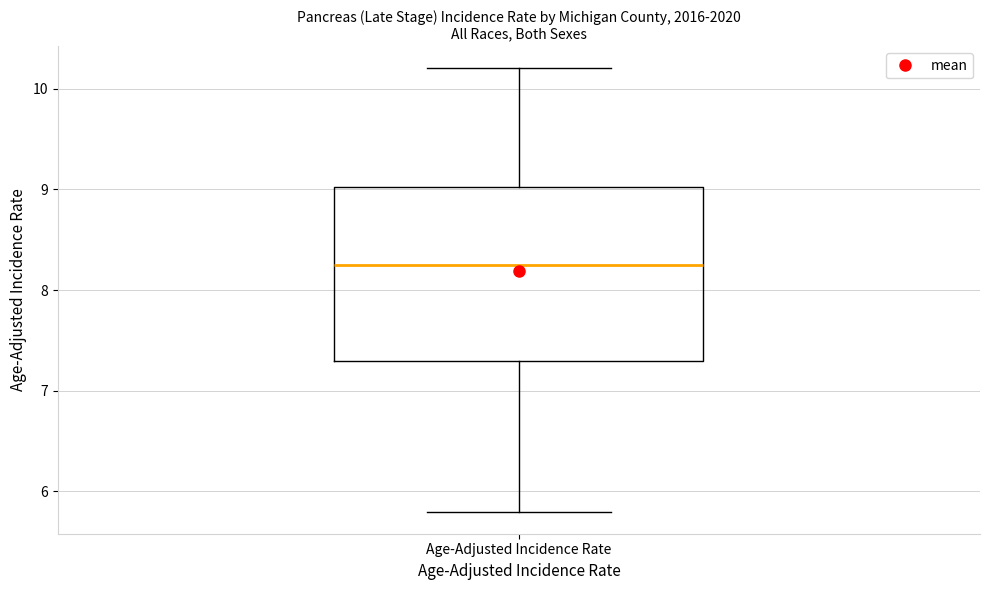

Where is the upper edge of the box for Age-Adjusted Incidence Rate on the y-axis? The values are not printed on the chart, so give them approximately, as read against the axis.

9.0